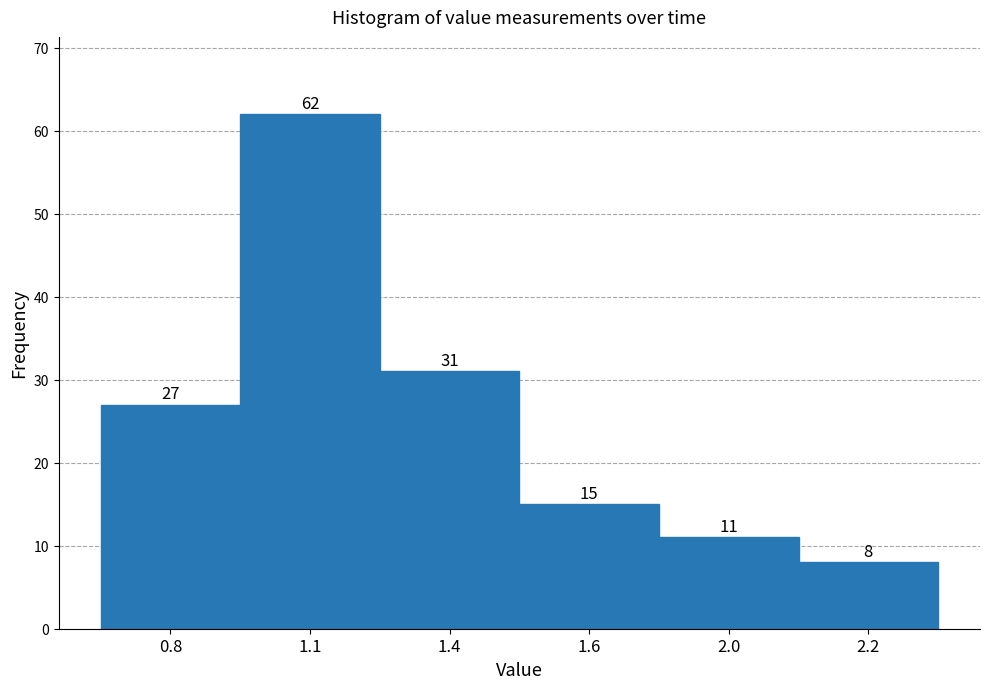

Reading left to right, extract all data points from this chart.

0.8=27	1.1=62	1.4=31	1.6=15	2.0=11	2.2=8